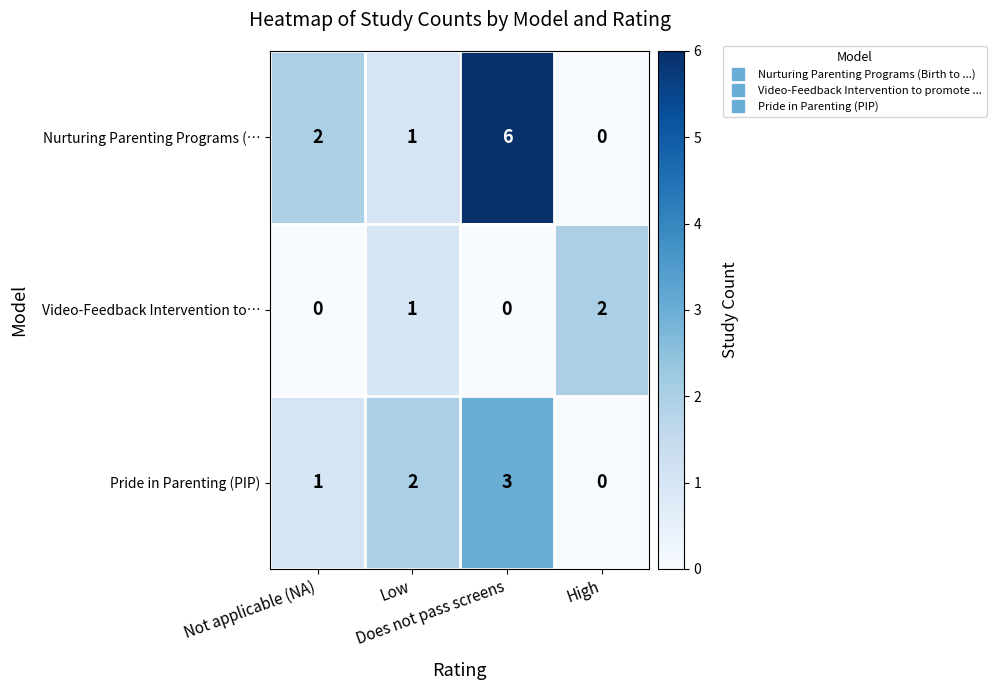

Count the Pride in Parenting (PIP) values in the range 1 to 3.

3